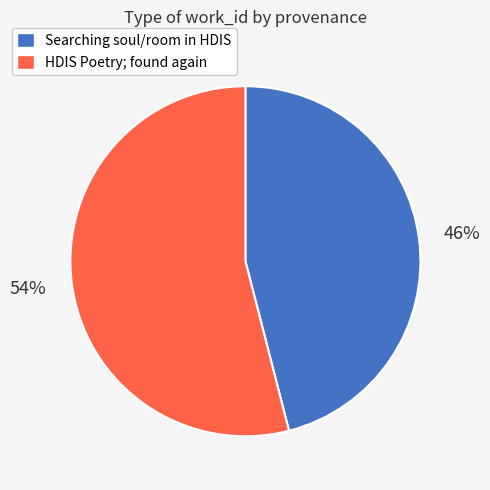

Between HDIS Poetry; found again and Searching soul/room in HDIS, which is larger?

HDIS Poetry; found again